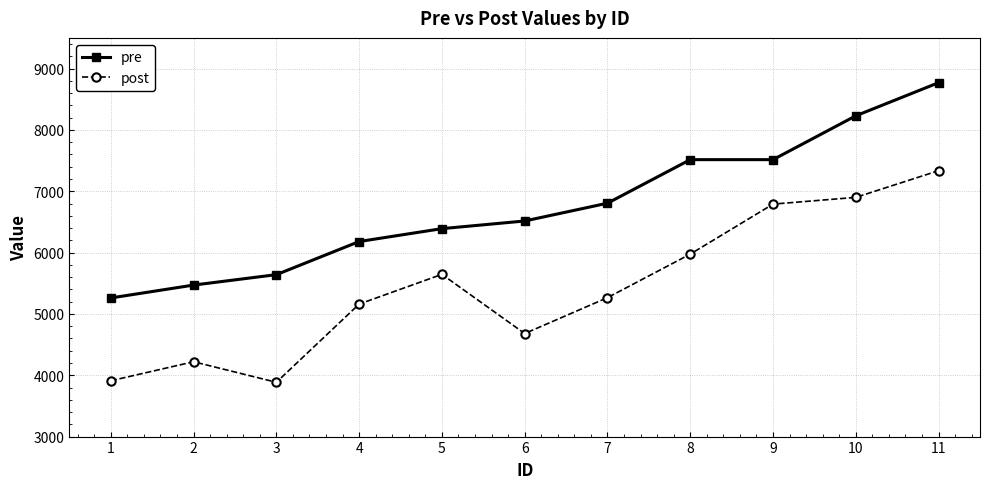

Rank the series at 5 from highest to lowest value.

pre, post